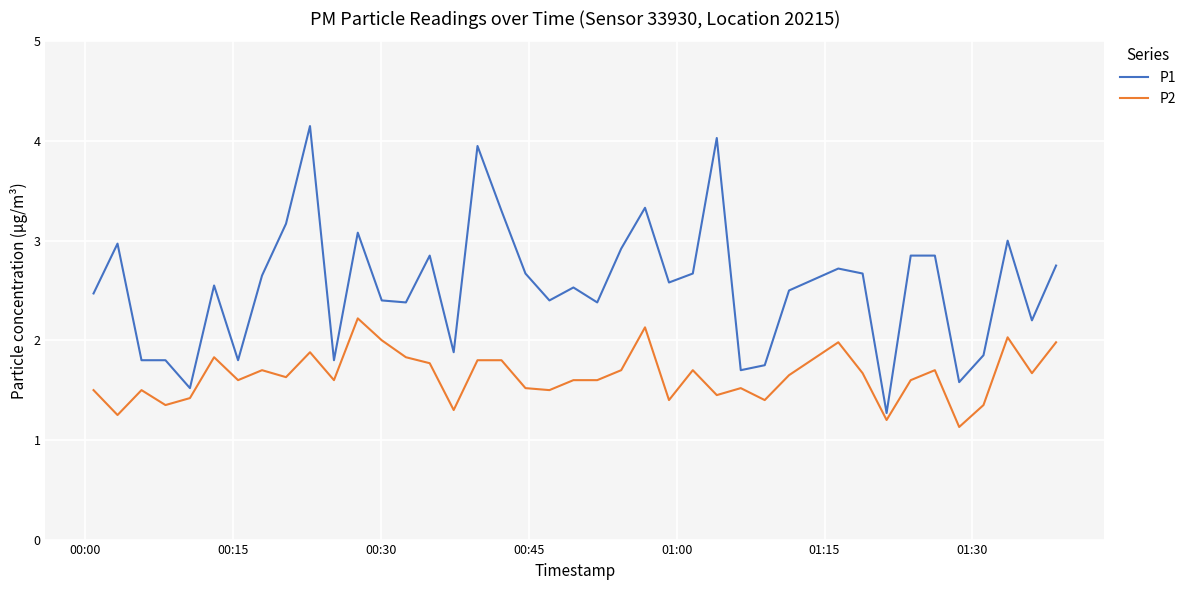

Which series has the largest range (max minus min)?

P1